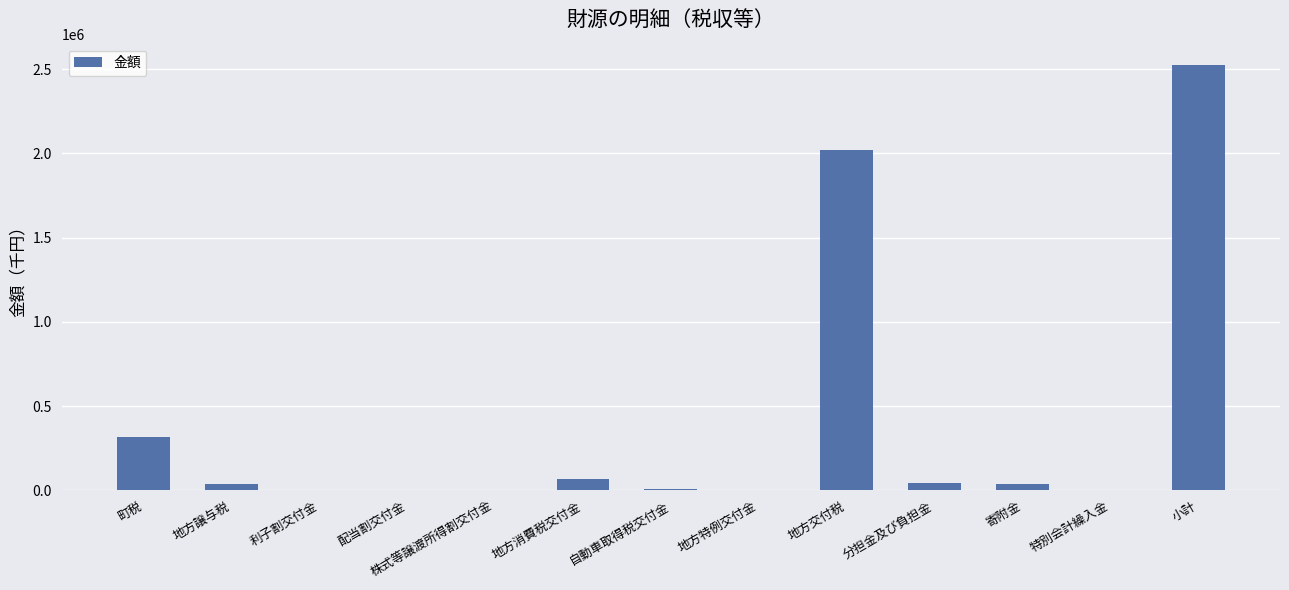

What is the maximum value shown in the chart?

2524306